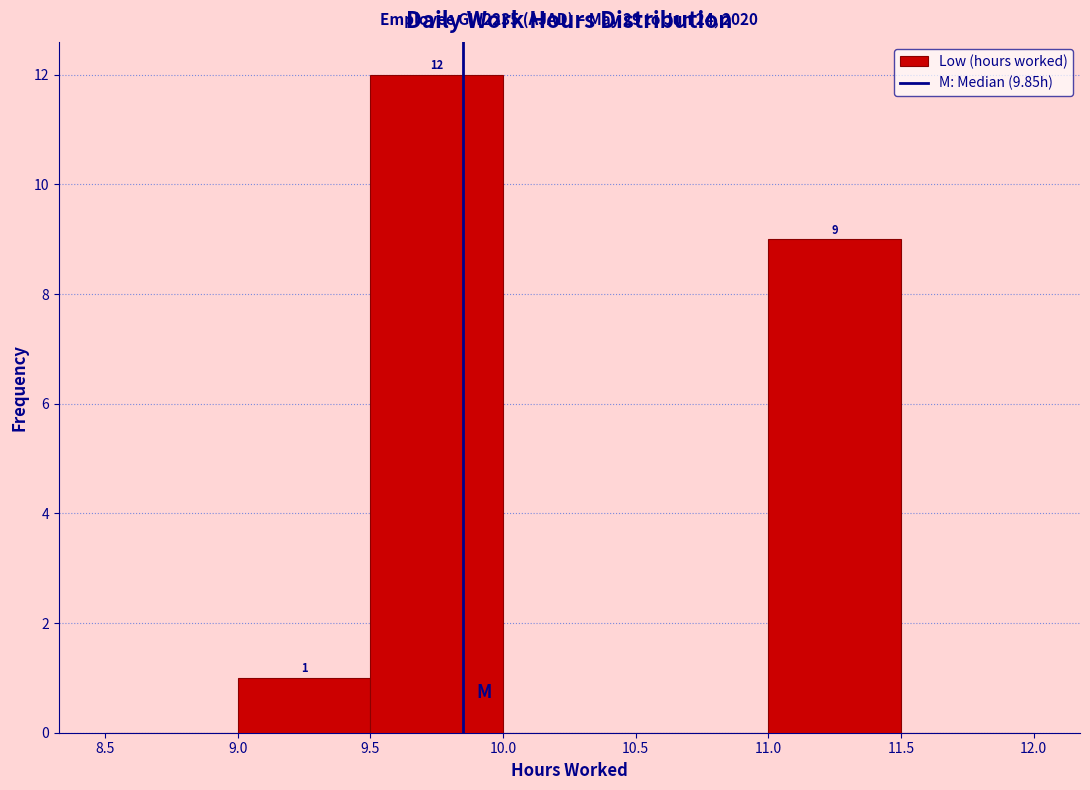

Which range on the x-axis has the tallest bar?

9.5 to 10.0